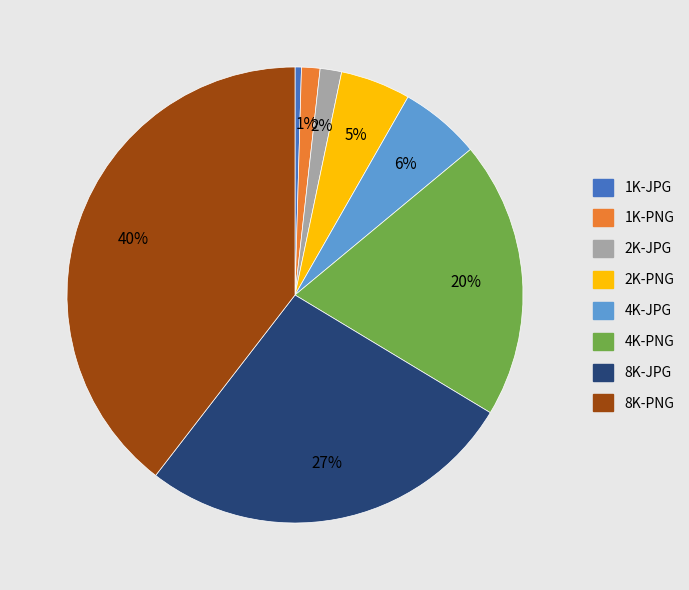

Which category has the biggest portion of the pie?

8K-PNG